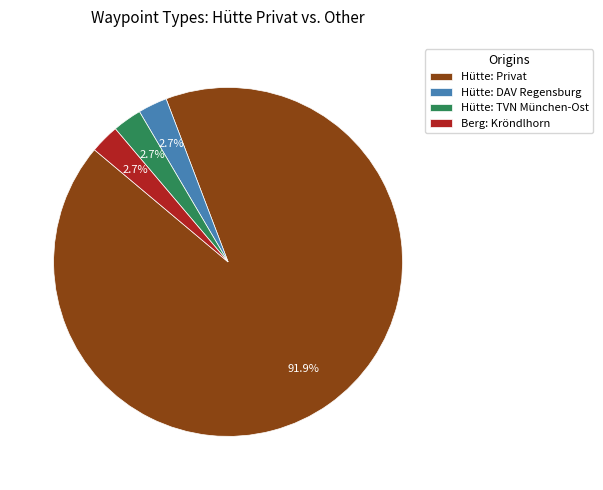

What portion of the pie excludes Hütte: TVN München-Ost?

97.3%